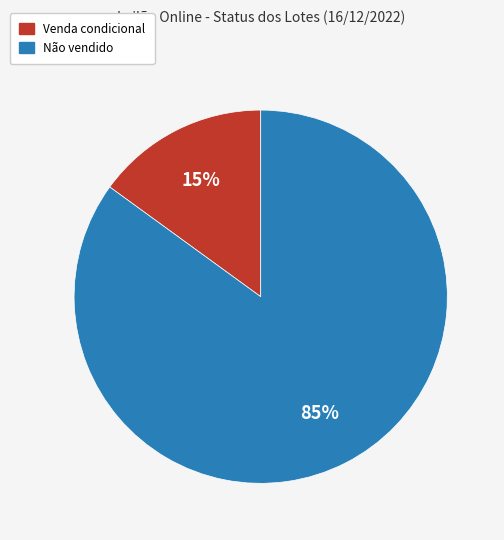

True or false: Venda condicional accounts for 25% of the total.

False